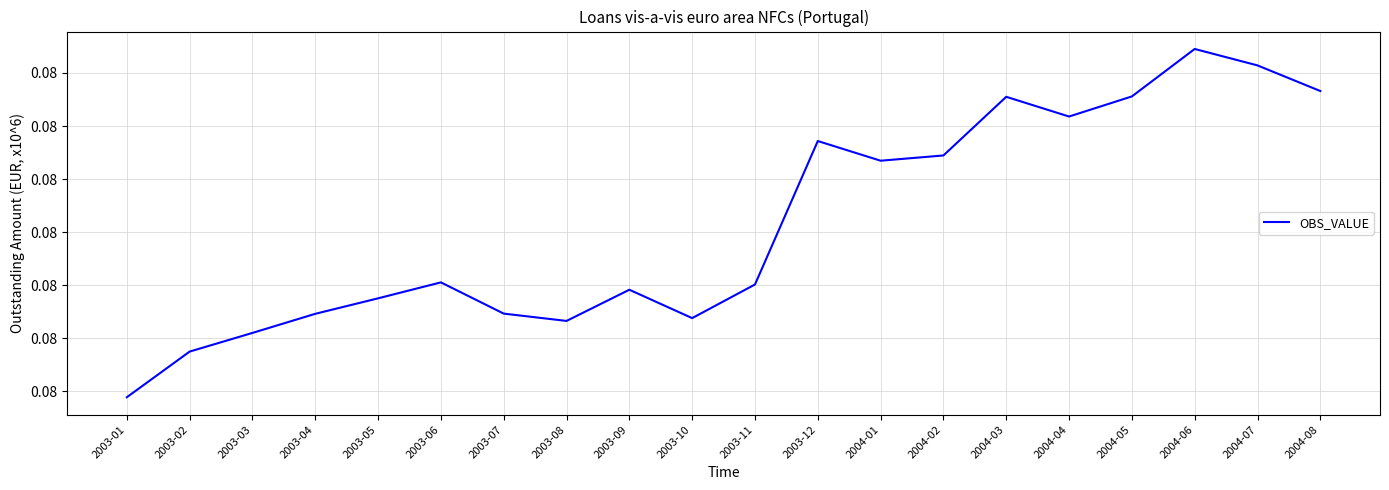

What is the label of the 17th point from the left?

2004-05